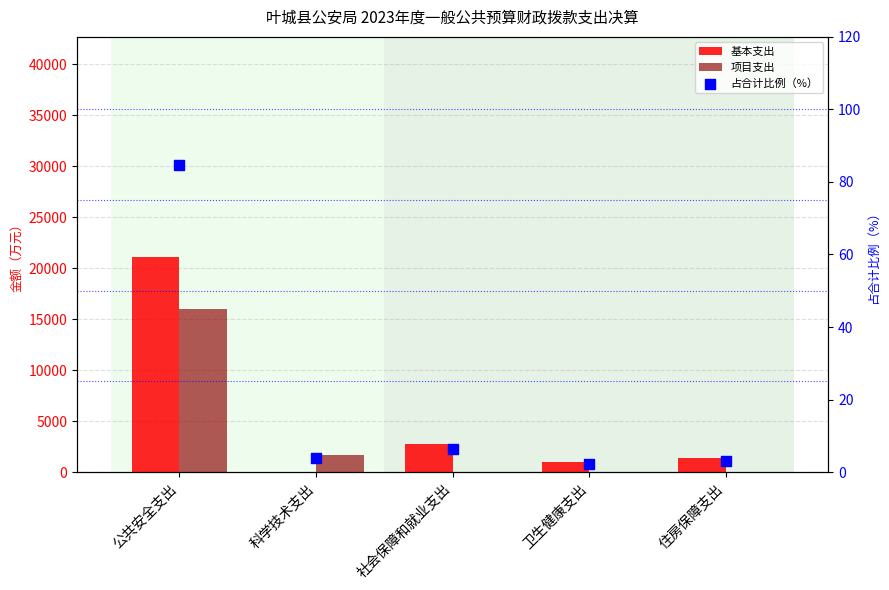

Which series has the largest total across all categories?

基本支出